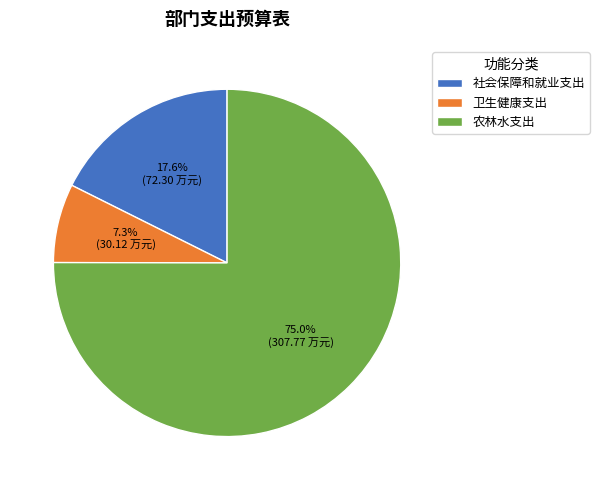

To the nearest percent, what is the difference between the largest and smallest slice percentages?

68%